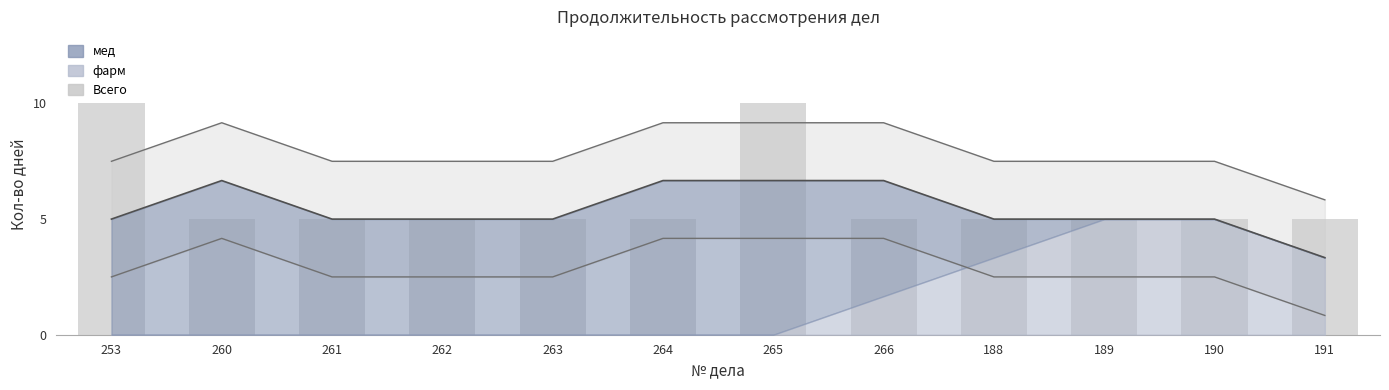

How many bars are there in total?

12